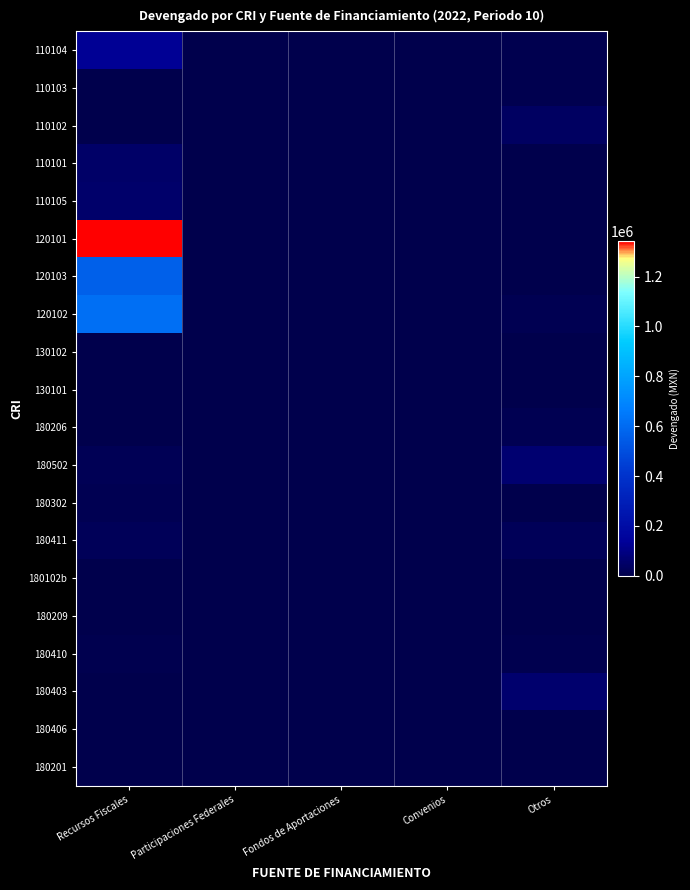

Which series has the largest total across all categories?

120101